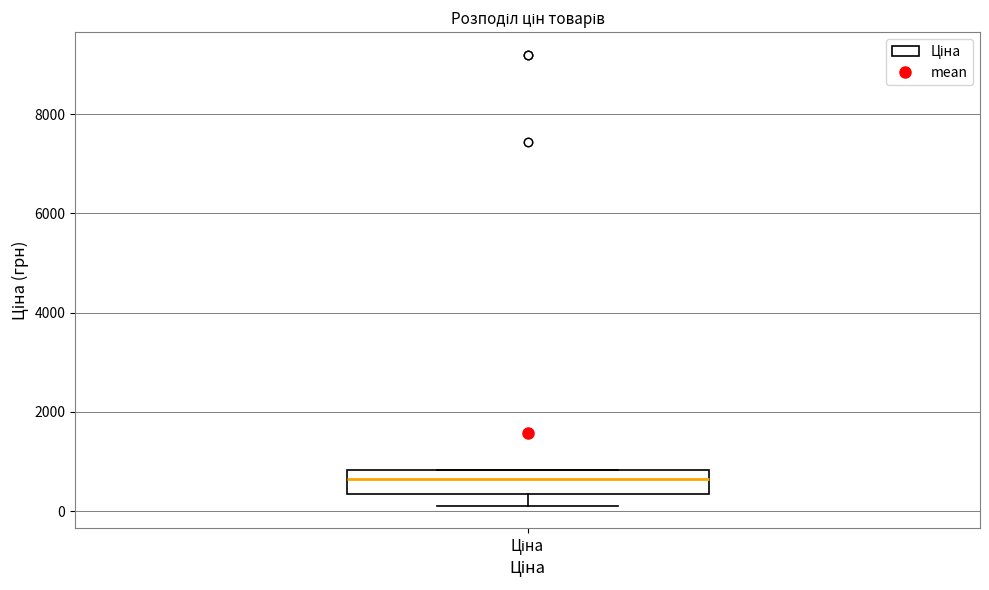

Read this box plot against the y-axis: the position of the median line, the range covered by the box, and the ends of both whiskers. The values are not printed on the chart, so give them approximately, as read against the axis.

median 600, box 400 to 800, whiskers 200 to 800